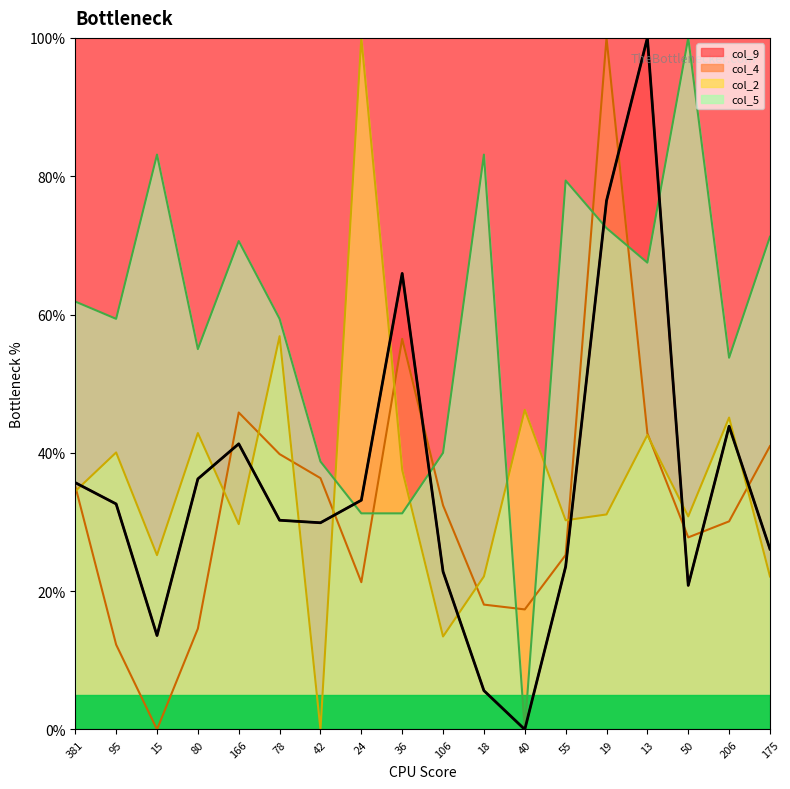

What is the sum of the col_4 values at 19 and 175?

141.0